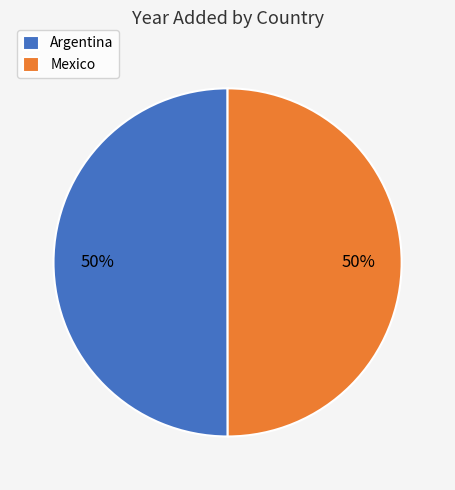

The Mexico slice represents 45% of the pie. True or false?

False